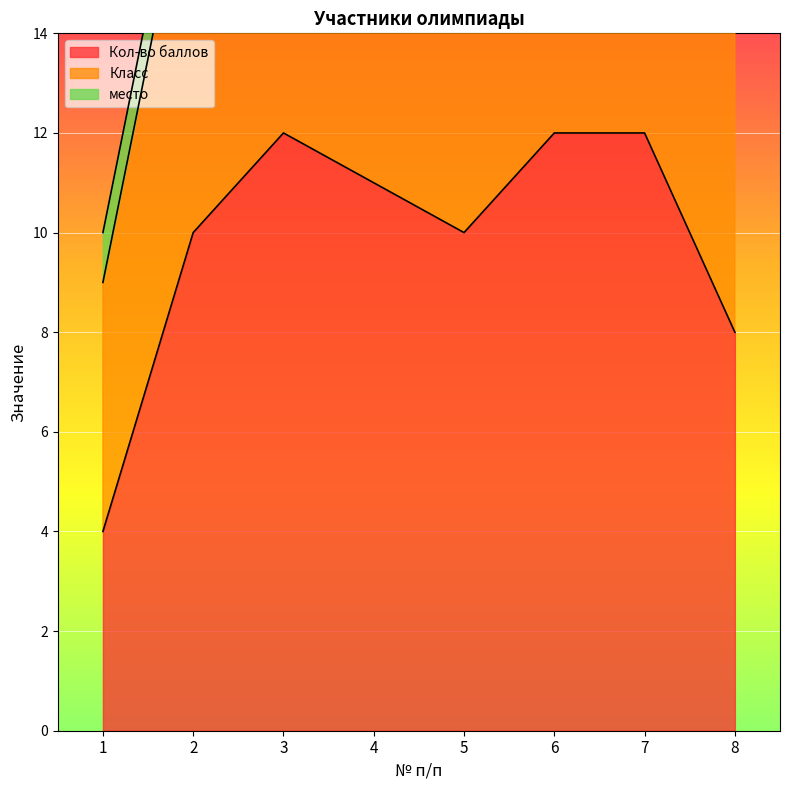

What is the minimum value for Класс?

5